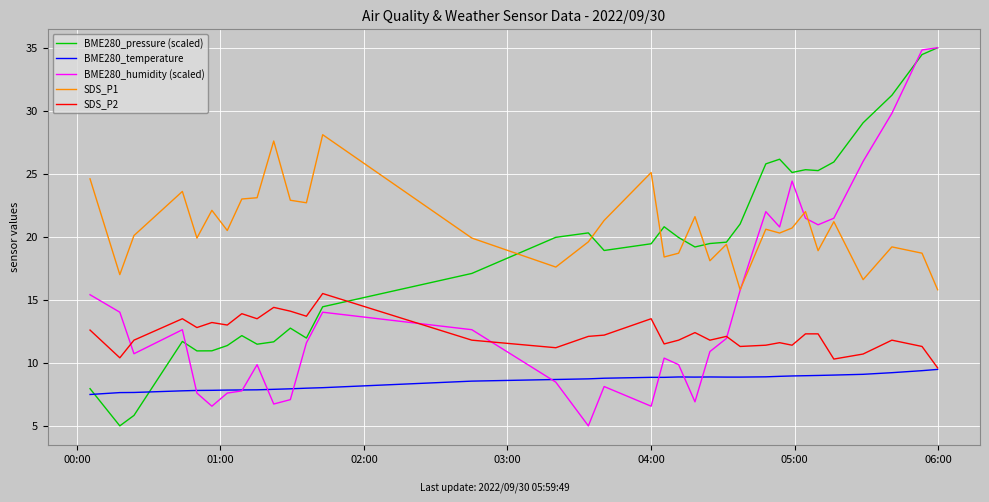

Rank the series by their average value, from lowest to highest.

BME280_temperature, SDS_P2, BME280_humidity (scaled), BME280_pressure (scaled), SDS_P1